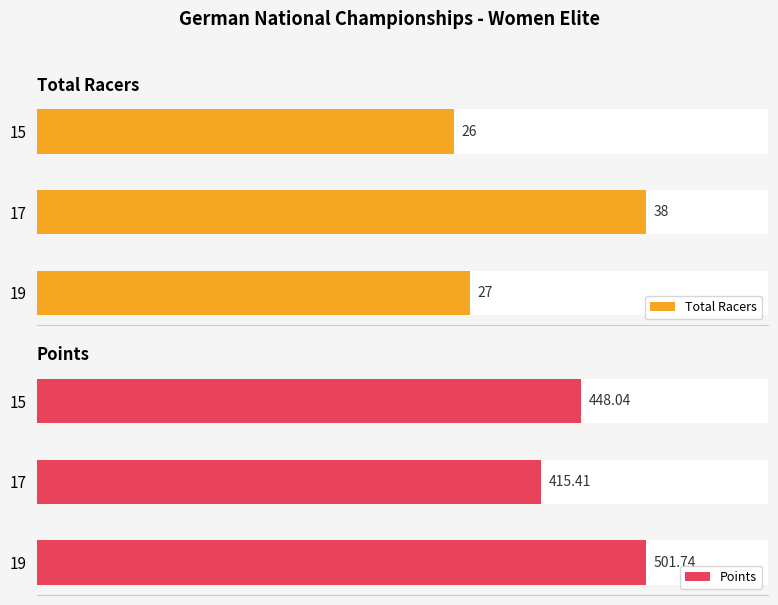

Between 19 and 17, which series saw the biggest shift?

Points